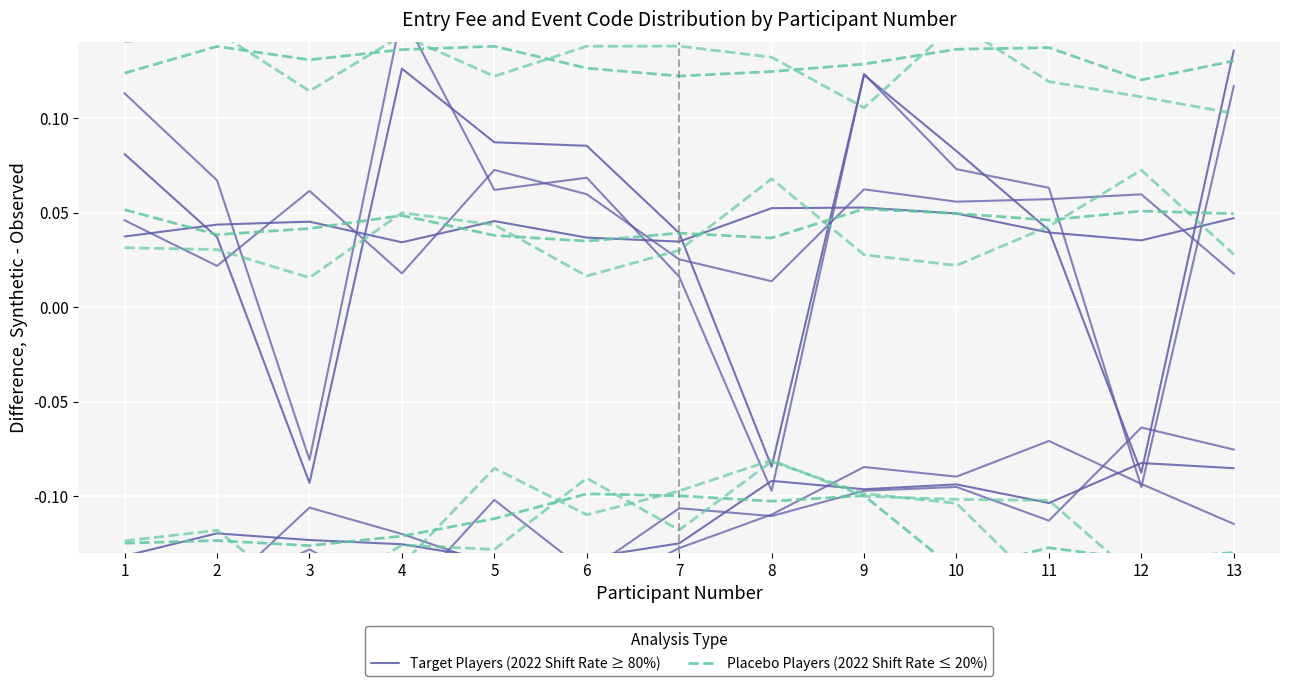

Rank the series by their average value, from lowest to highest.

Placebo Players (2022 Shift Rate ≤ 20%), Target Players (2022 Shift Rate ≥ 80%)